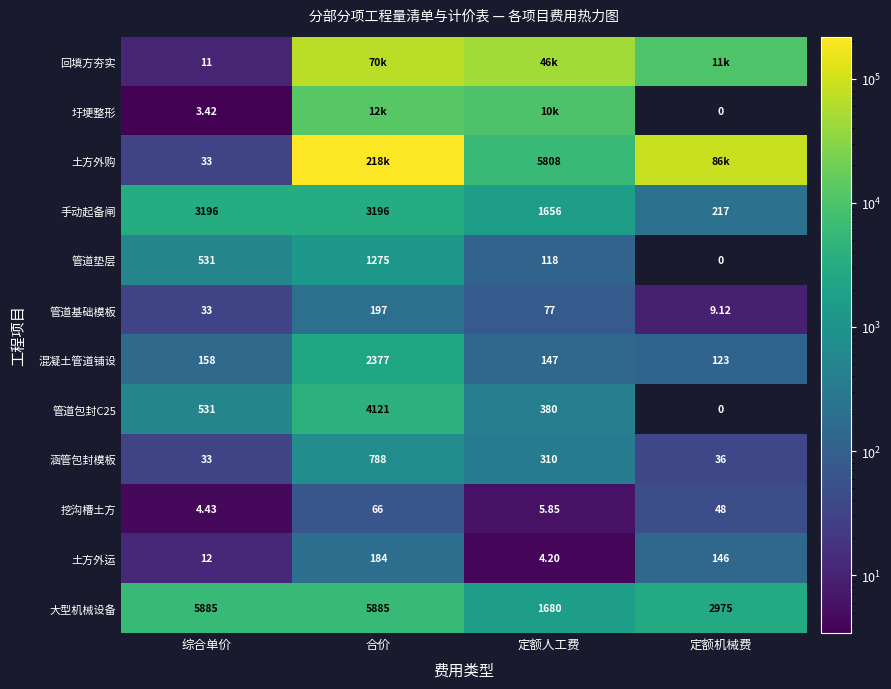

At which category is the sum across all series the highest?

合价